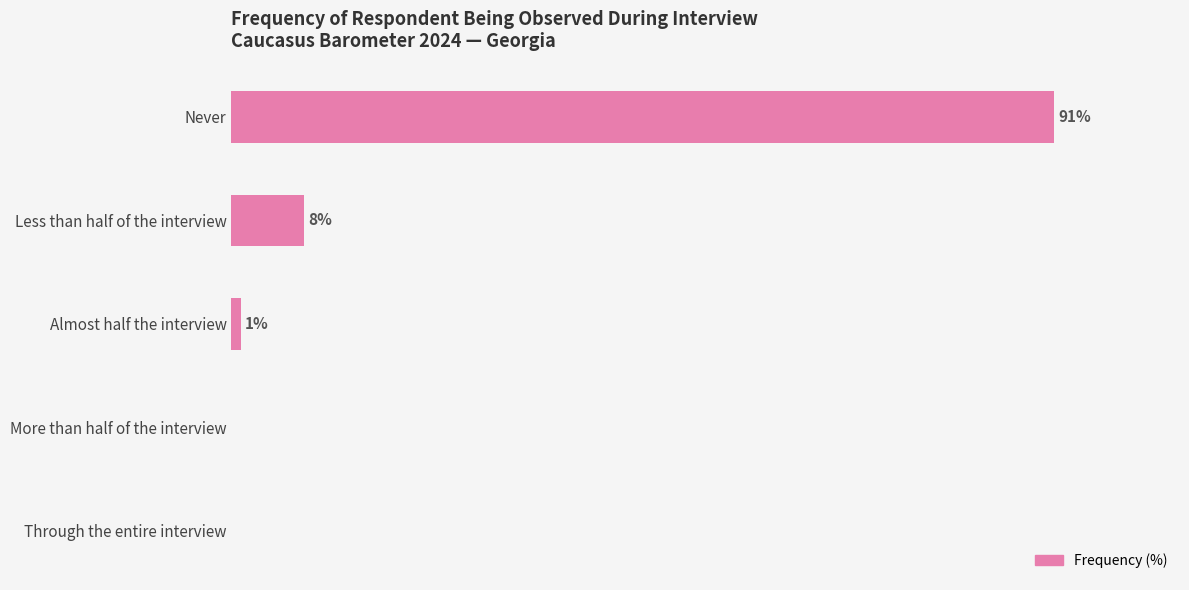

Between More than half of the interview and Almost half the interview, which is larger?

Almost half the interview